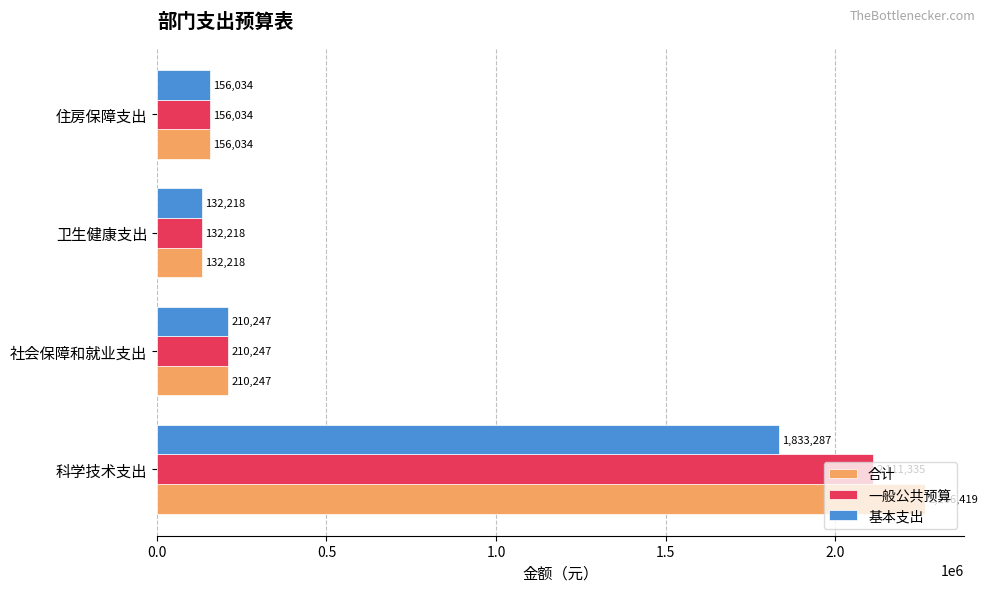

What is the average value of the 一般公共预算 series?

652458.5